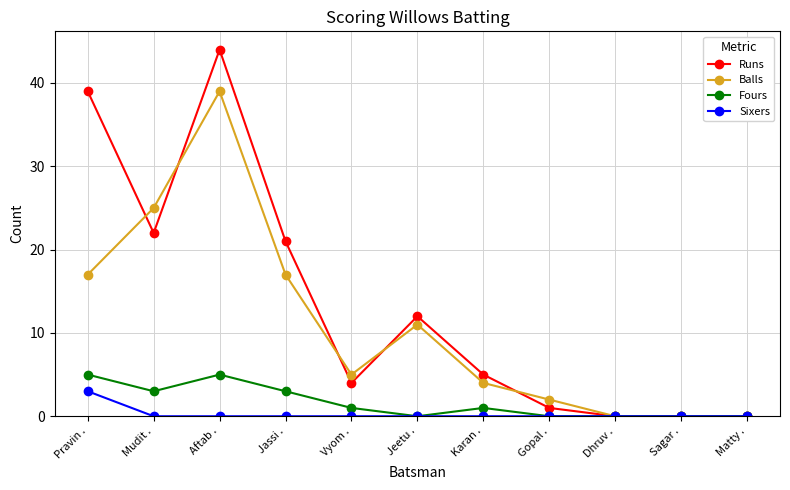

What is the greatest value displayed?

44